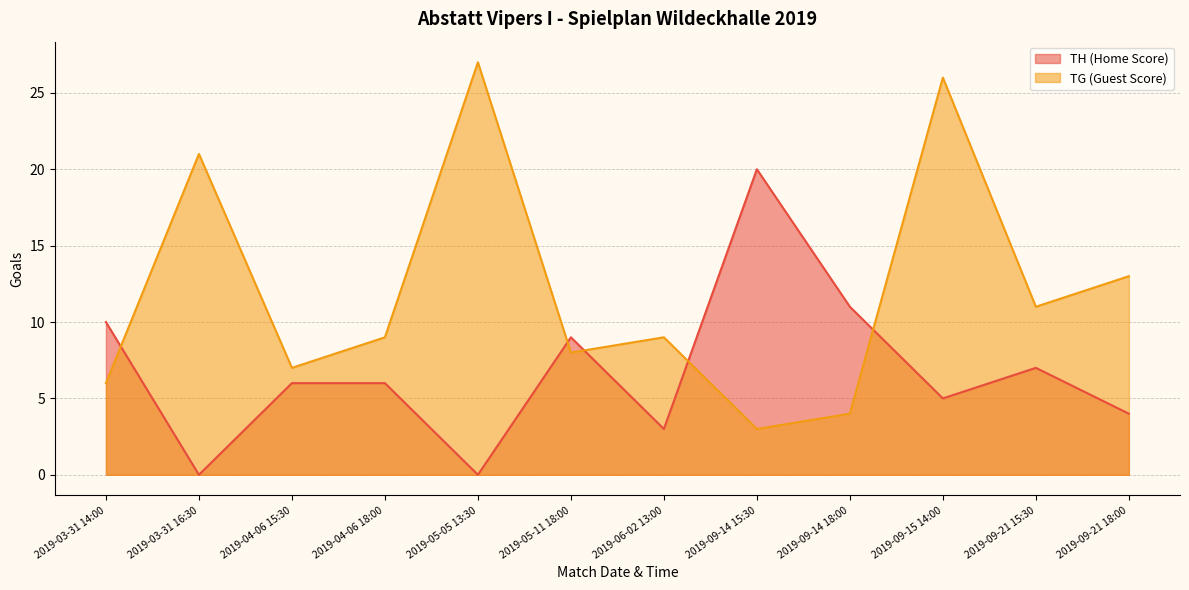

At which label does TG (Guest Score) reach its minimum?

2019-09-14 15:30